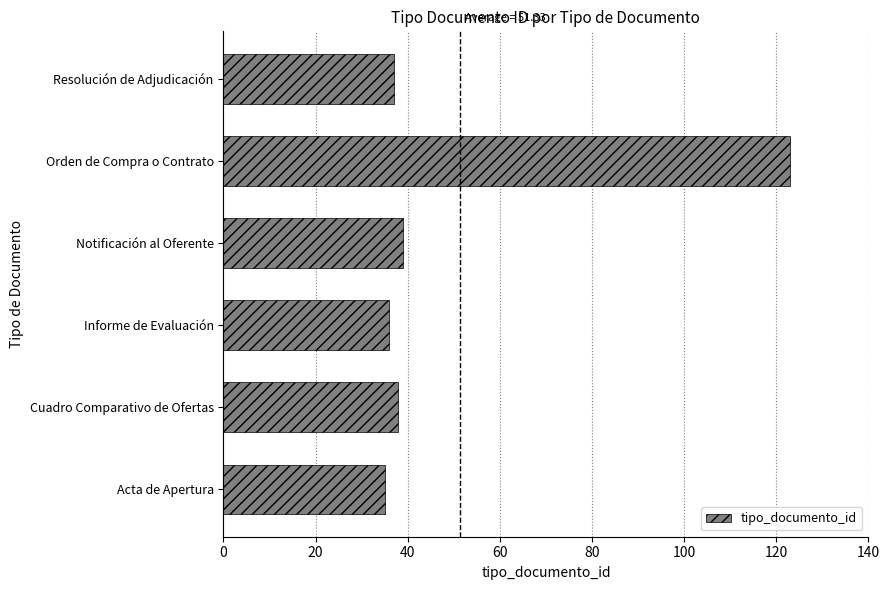

Between Orden de Compra o Contrato and Notificación al Oferente, which is larger?

Orden de Compra o Contrato